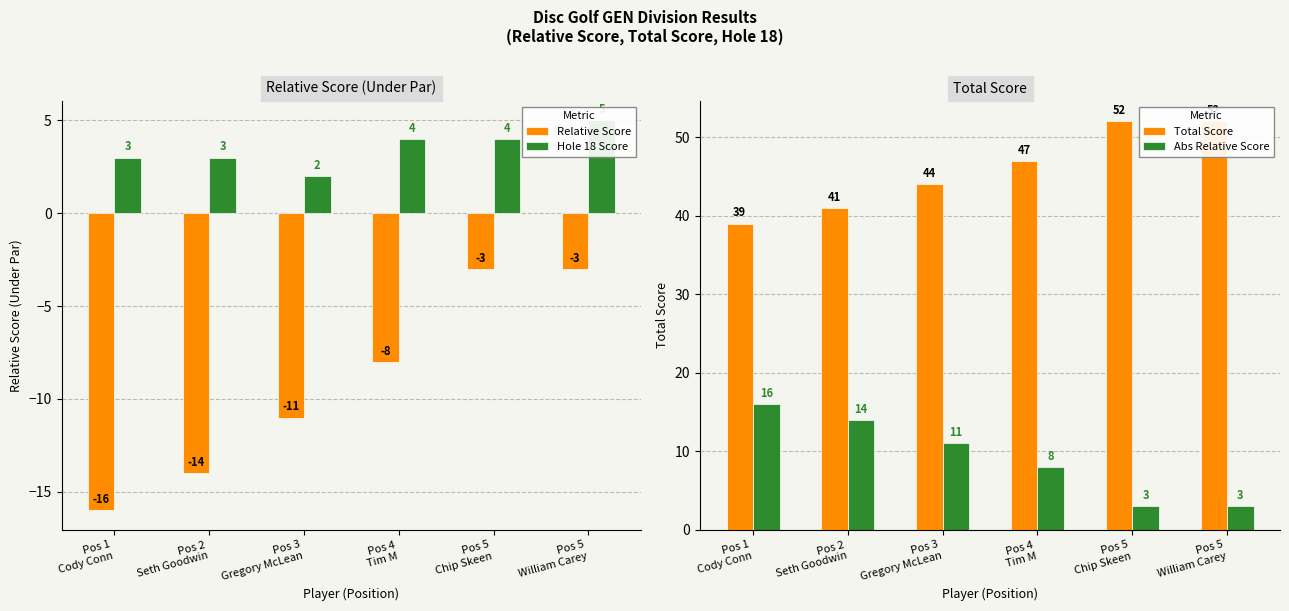

What is the lowest value of the Total Score series?

39